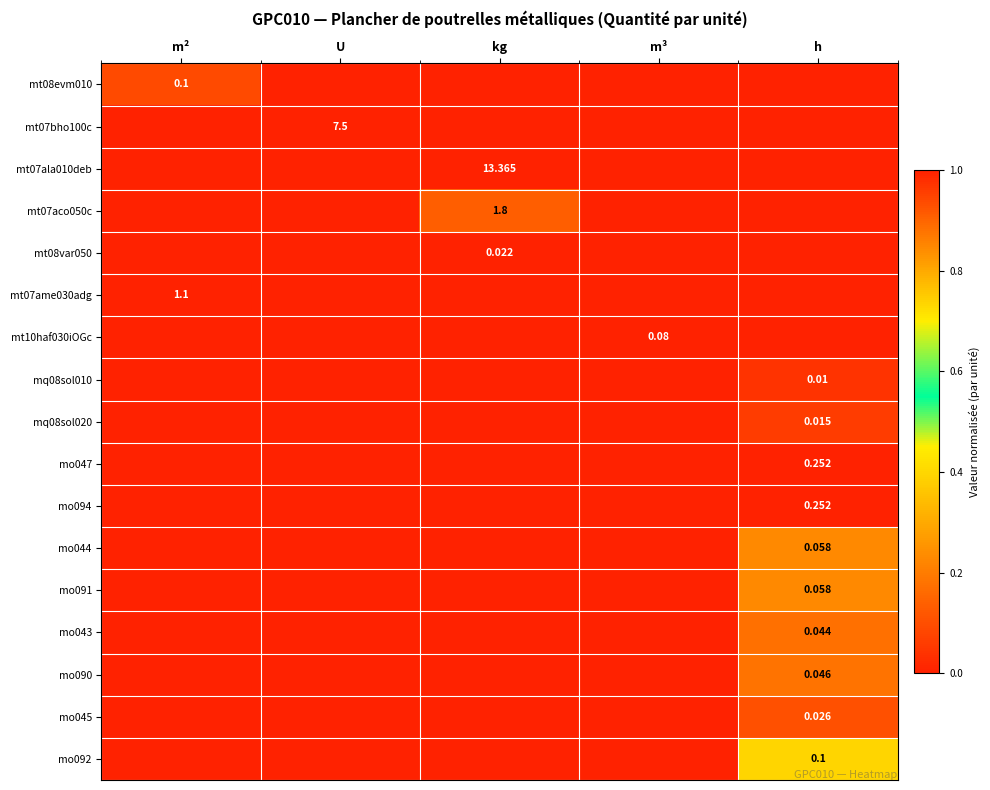

At how many categories does at least one series exceed 0?

5